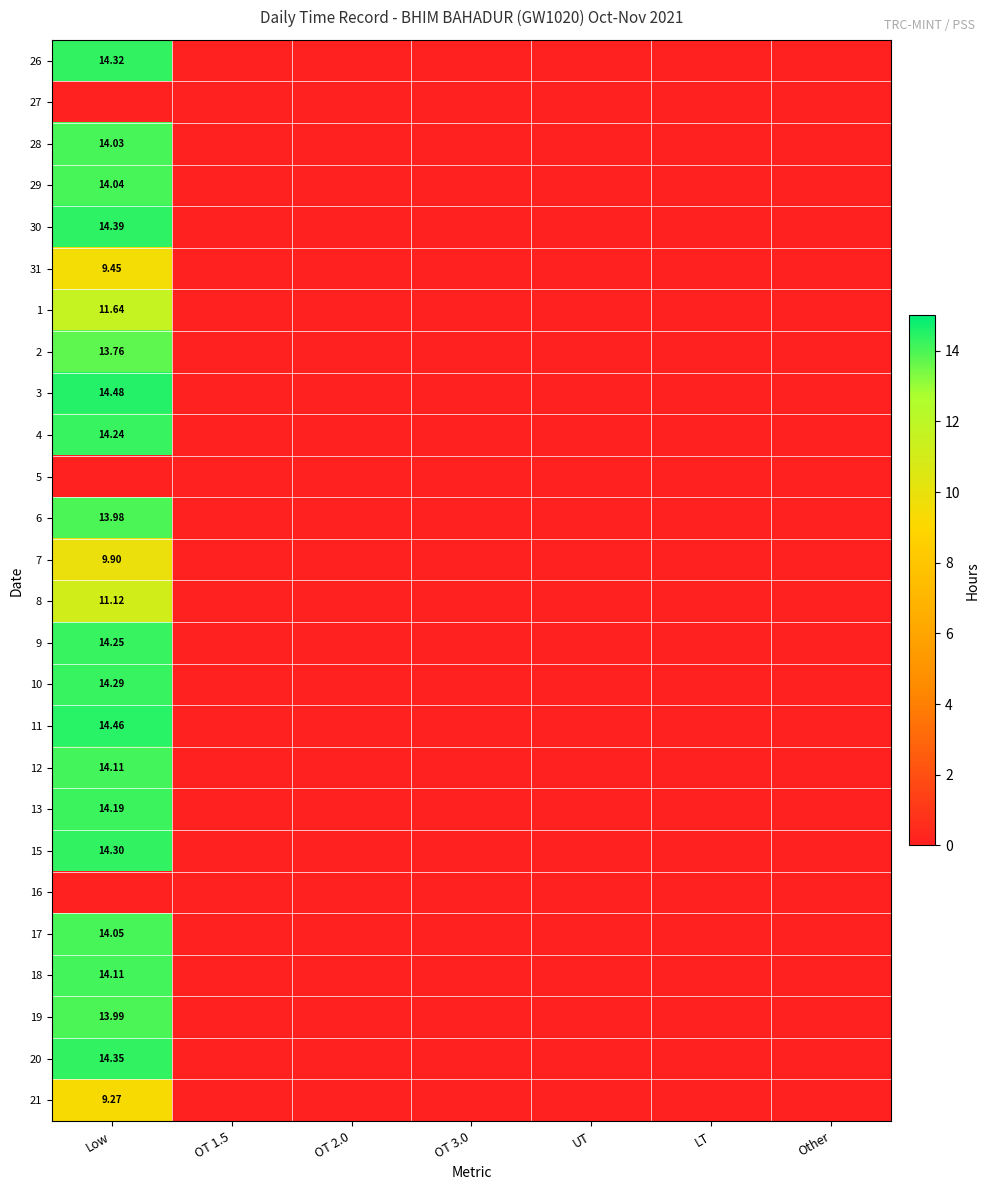

Rank the series at Low from lowest to highest value.

27, 5, 16, 21, 31, 7, 8, 1, 2, 6, 19, 28, 29, 17, 12, 18, 13, 4, 9, 10, 15, 26, 20, 30, 11, 3